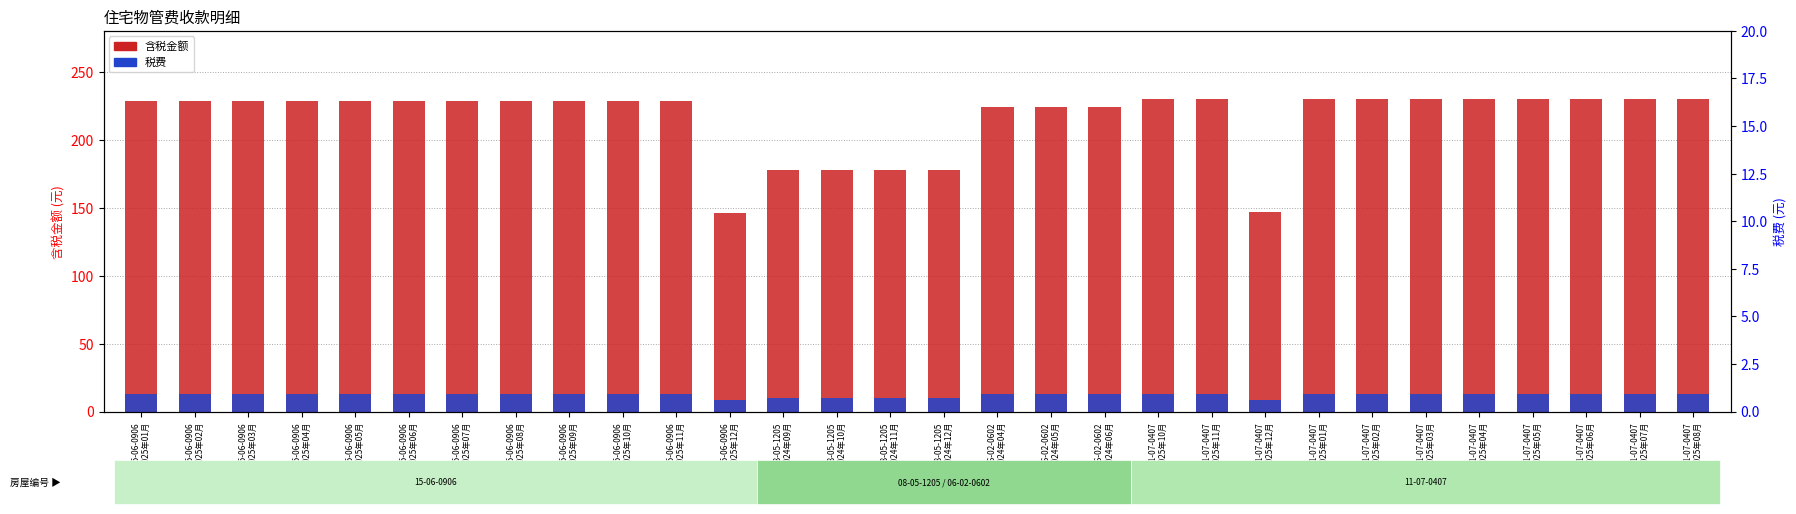

At how many categories does at least one series exceed 104?

30